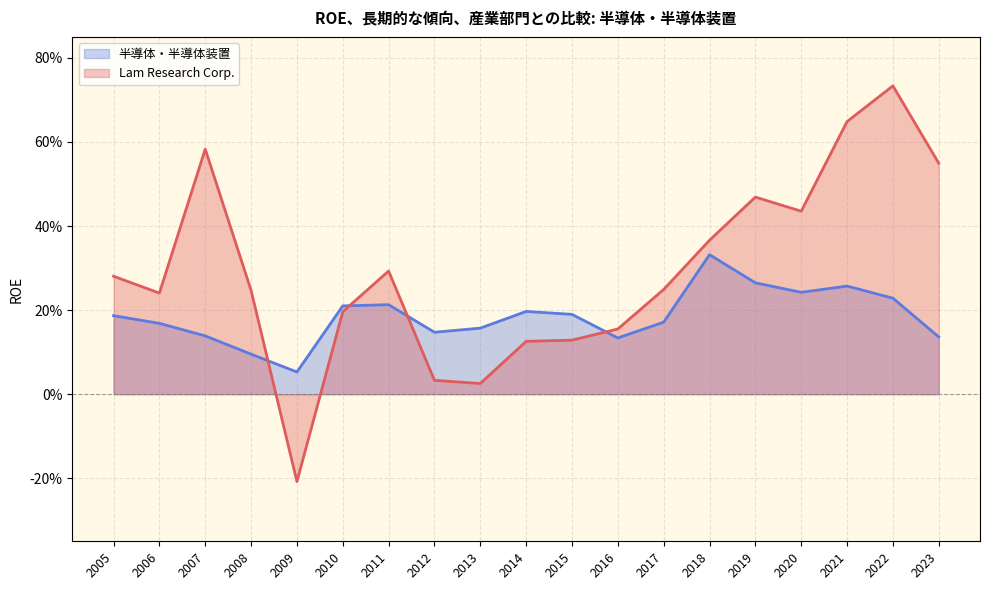

True or false: Lam Research Corp. has a value of 0.3 at 2011.

True